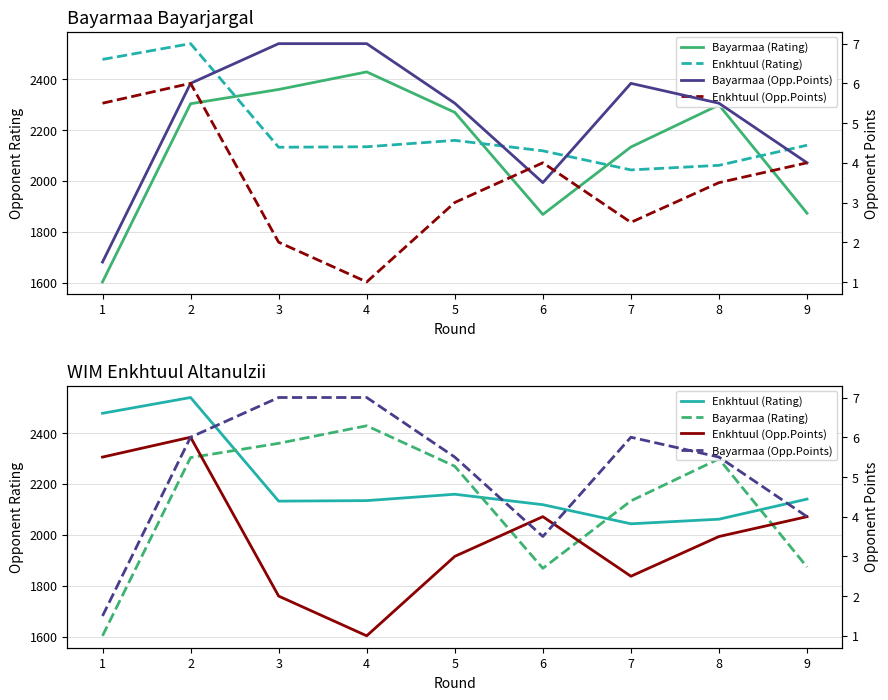

Between 2 and 6, which is larger?

2